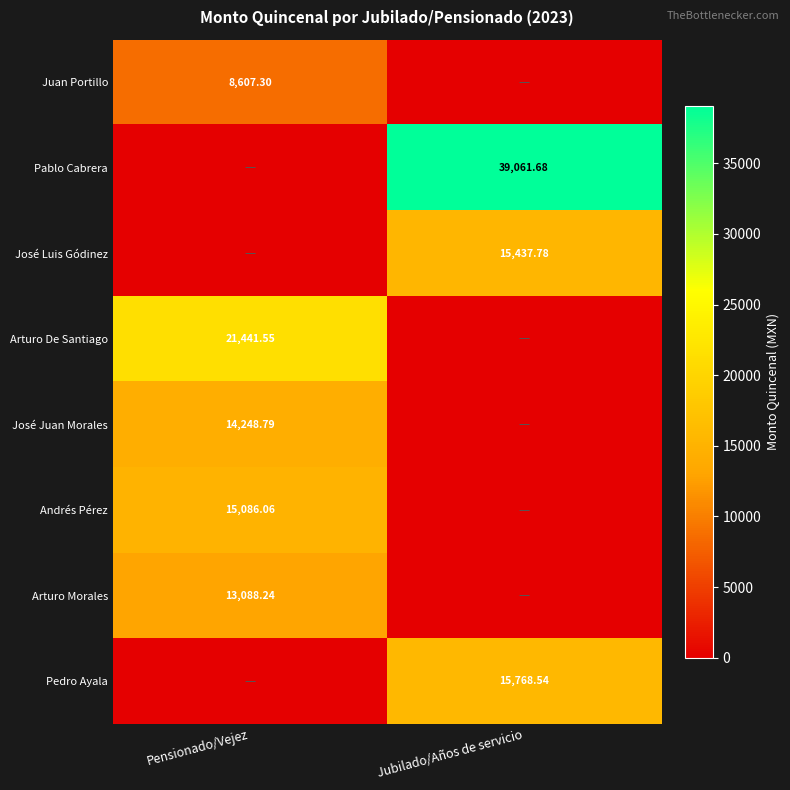

Count the number of data series in this chart.

8